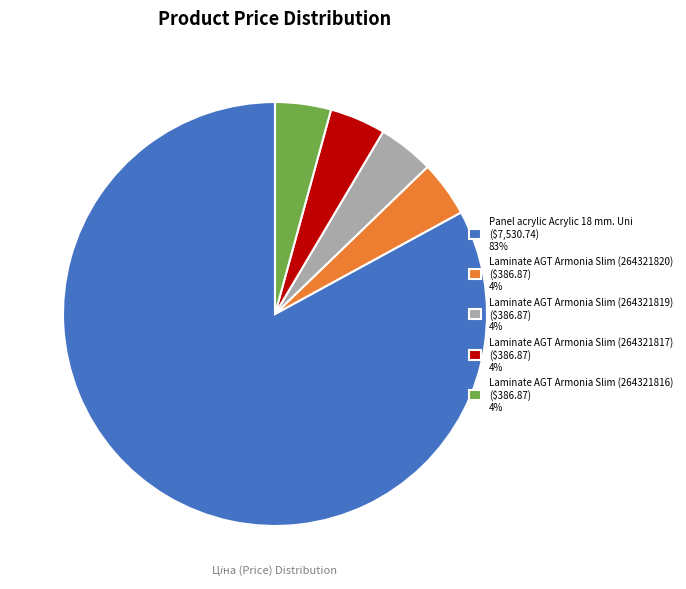

Count the number of slices in the pie.

5